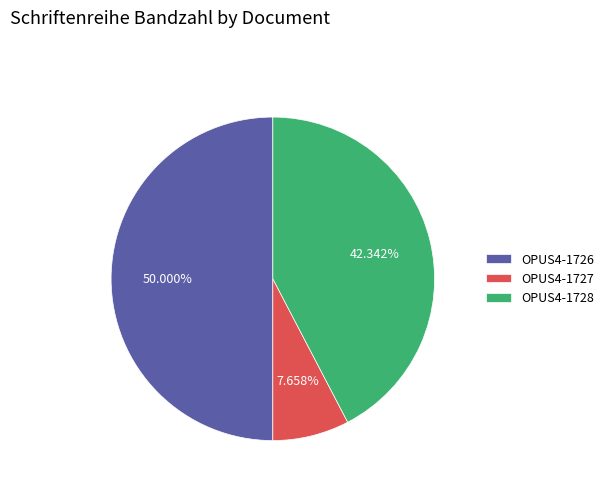

Is OPUS4-1727 the majority of the pie?

No